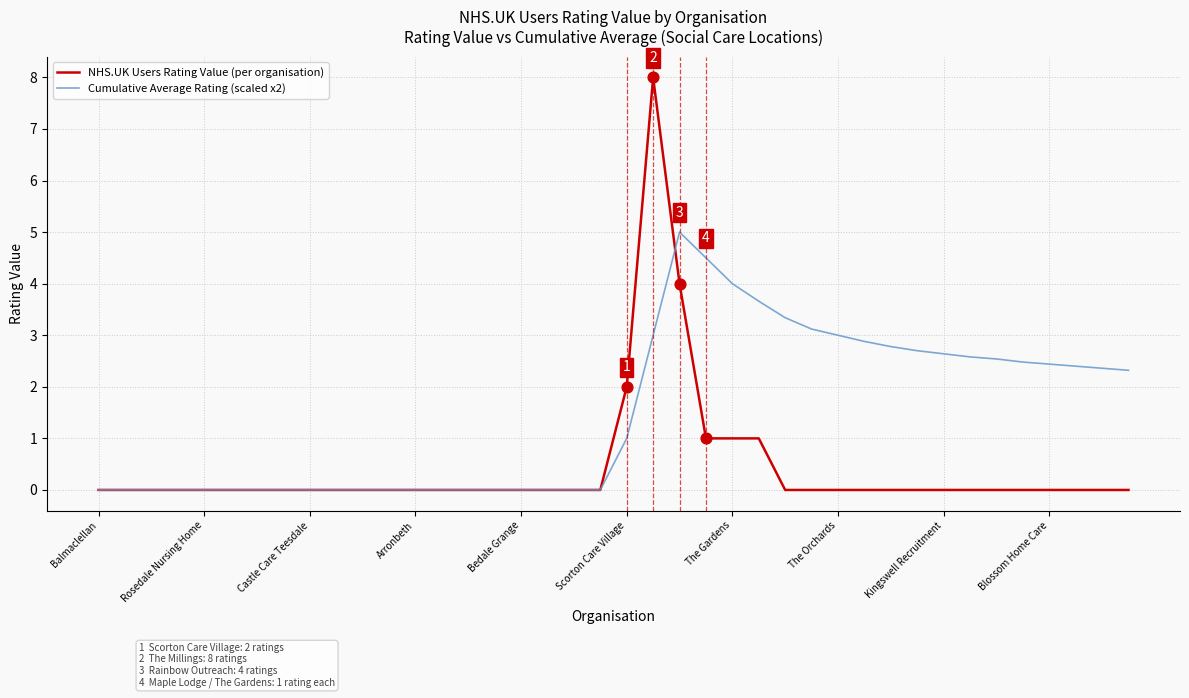

Which series has the largest total across all categories?

Cumulative Average Rating (scaled x2)